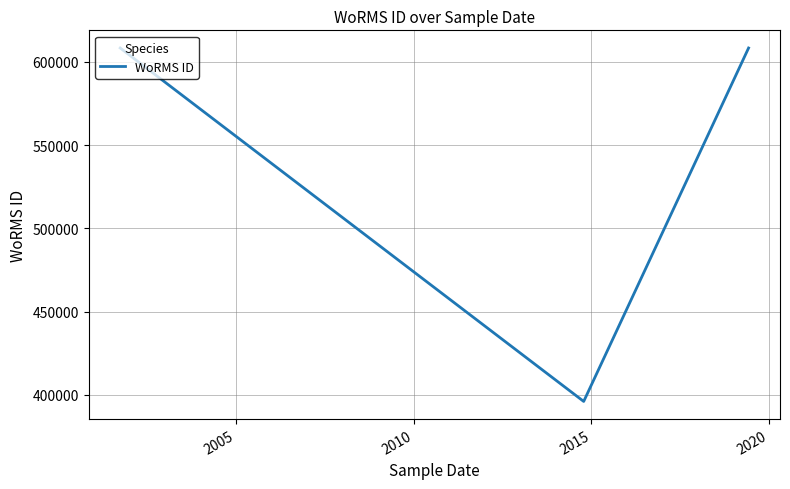

How many values are between 395989 and 608356?

3